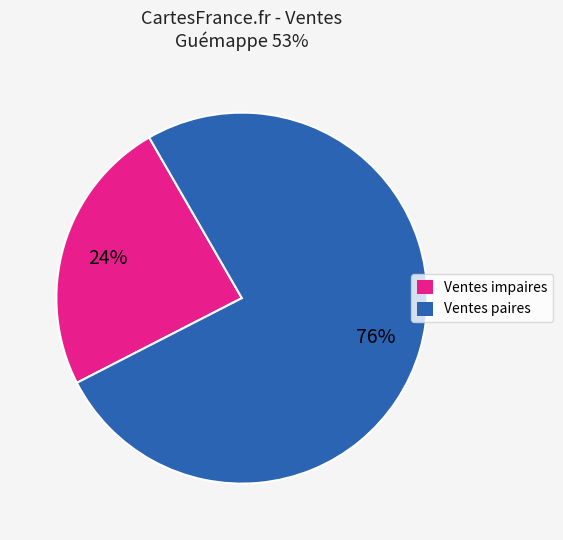

Does any single category account for the majority?

Yes